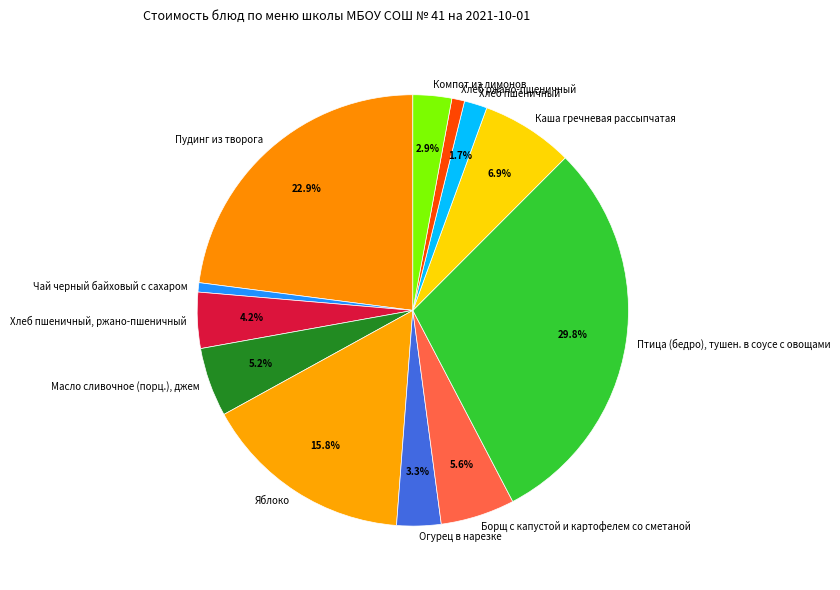

Does any single category account for the majority?

No